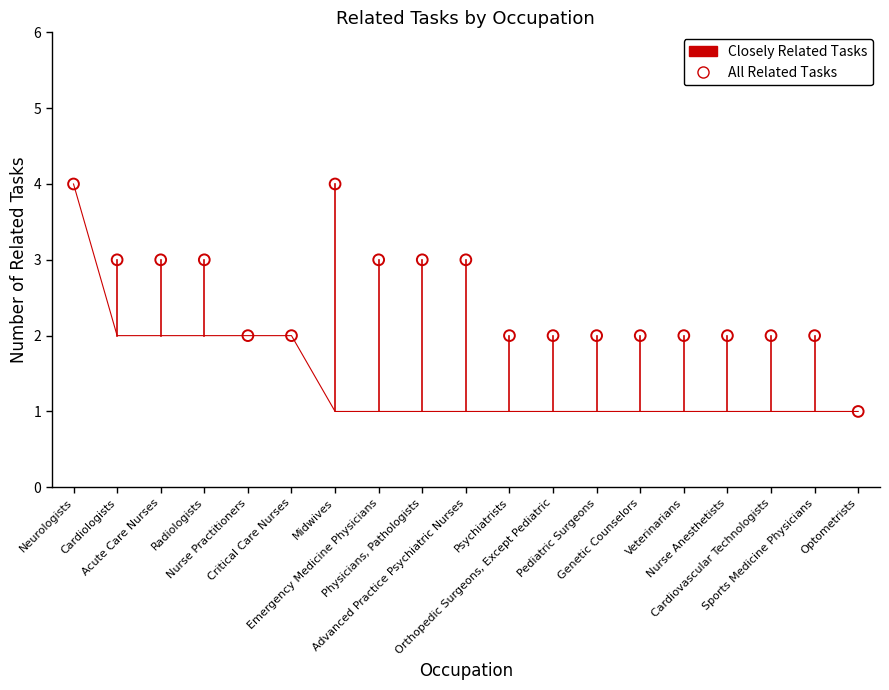

At which category is the sum across all series the highest?

Neurologists